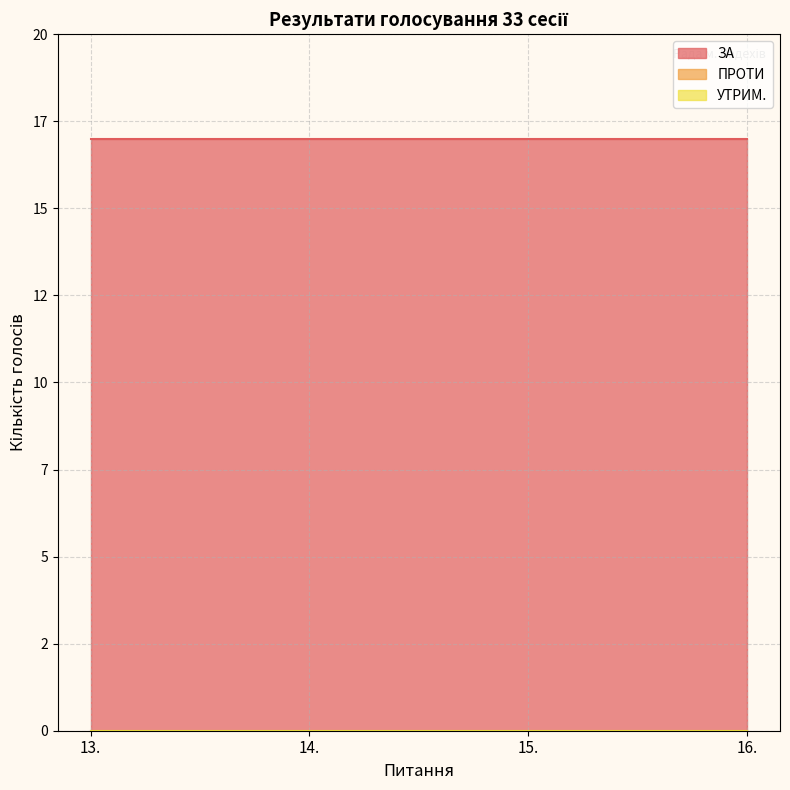

True or false: ЗА and ПРОТИ cross at least once.

False